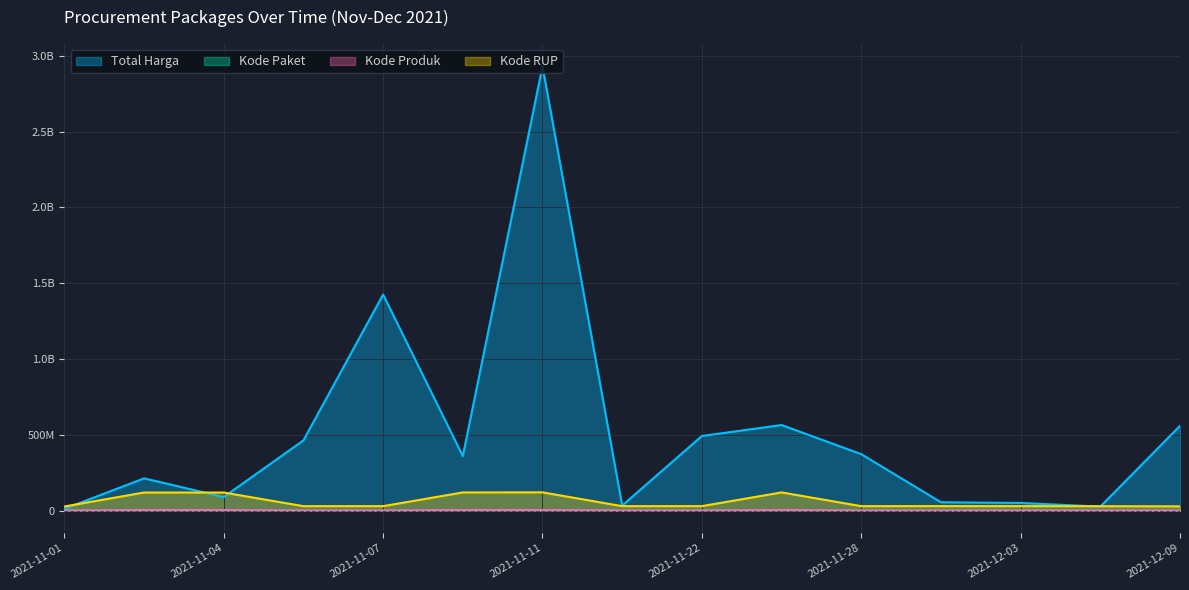

Reading right to left, what are all the values shown in this chart?

Total Harga: 2021-12-09=559971000	2021-12-07=27412000	2021-12-03=51601000	2021-12-01=56152800	2021-11-28=373404000	2021-11-24=565334200	2021-11-22=493000000	2021-11-17=34292000	2021-11-11=2930963240	2021-11-08=360566800	2021-11-07=1425867900	2021-11-05=464002100	2021-11-04=90672075	2021-11-03=213673270	2021-11-01=12787500
Kode Paket: 2021-12-09=277693	2021-12-07=128516	2021-12-03=117783	2021-12-01=103541	2021-11-28=91101	2021-11-24=144626	2021-11-22=55826	2021-11-17=40112	2021-11-11=84587	2021-11-08=87960	2021-11-07=16823	2021-11-05=13652	2021-11-04=42095	2021-11-03=47654	2021-11-01=569
Kode Produk: 2021-12-09=1444470	2021-12-07=1297110	2021-12-03=1286873	2021-12-01=1350905	2021-11-28=1318333	2021-11-24=4977538	2021-11-22=1519260	2021-11-17=1305852	2021-11-11=4856409	2021-11-08=4817857	2021-11-07=1481562	2021-11-05=1519264	2021-11-04=4407172	2021-11-03=4434245	2021-11-01=1479511
Kode RUP: 2021-12-09=29174769	2021-12-07=30089034	2021-12-03=30527421	2021-12-01=30745112	2021-11-28=30363247	2021-11-24=120989090	2021-11-22=30636058	2021-11-17=30416731	2021-11-11=121496770	2021-11-08=120898697	2021-11-07=30428912	2021-11-05=30372232	2021-11-04=120267102	2021-11-03=120445206	2021-11-01=28171478